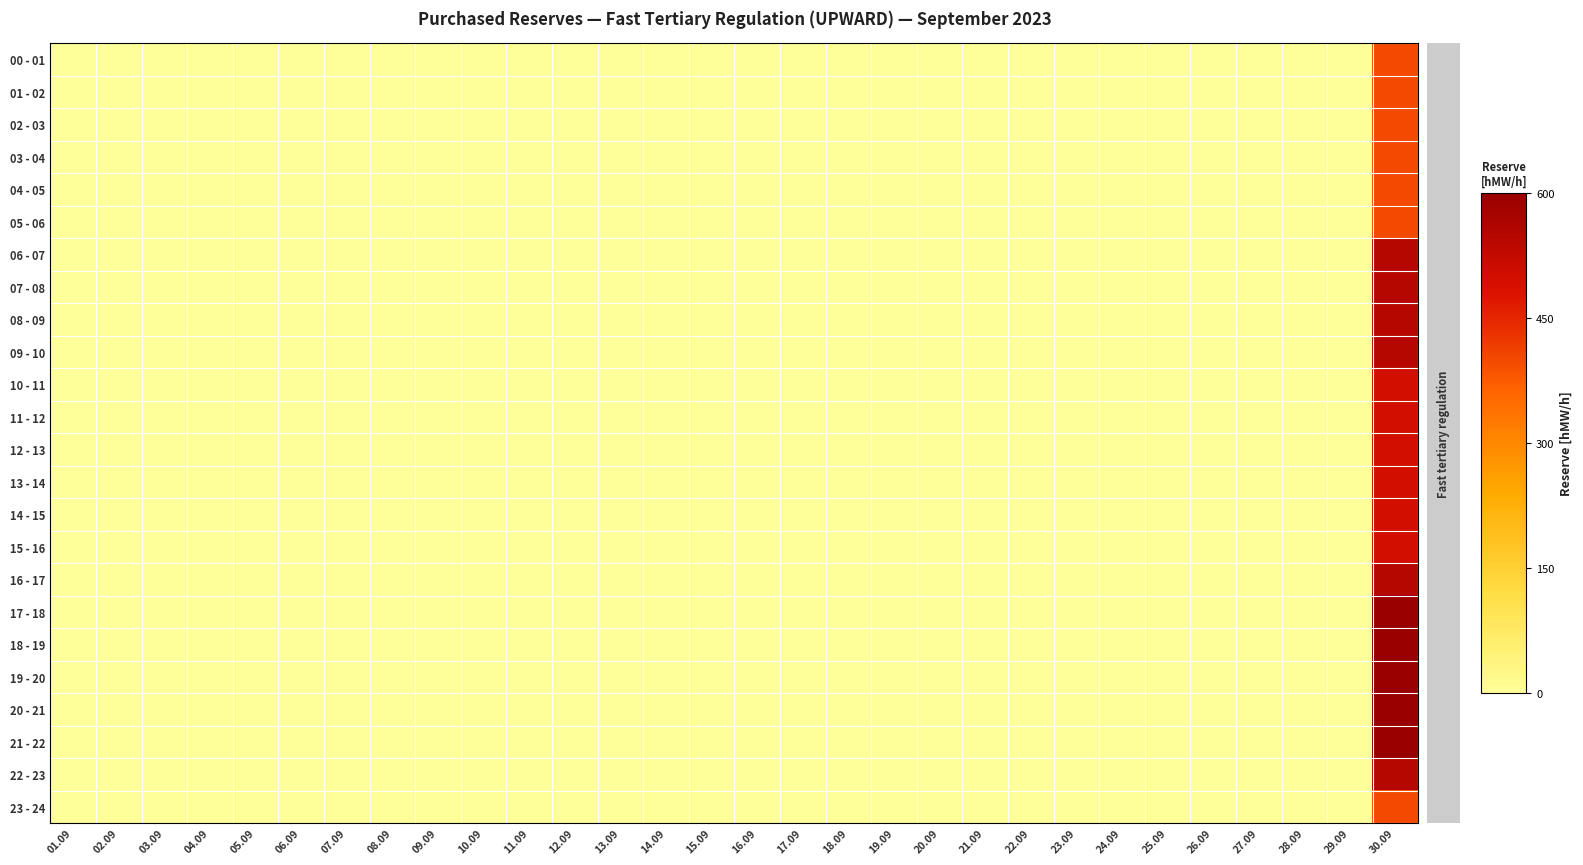

Rank the series by their maximum value, from highest to lowest.

17 - 18, 18 - 19, 19 - 20, 20 - 21, 21 - 22, 06 - 07, 07 - 08, 08 - 09, 09 - 10, 16 - 17, 22 - 23, 10 - 11, 11 - 12, 12 - 13, 13 - 14, 14 - 15, 15 - 16, 00 - 01, 01 - 02, 02 - 03, 03 - 04, 04 - 05, 05 - 06, 23 - 24